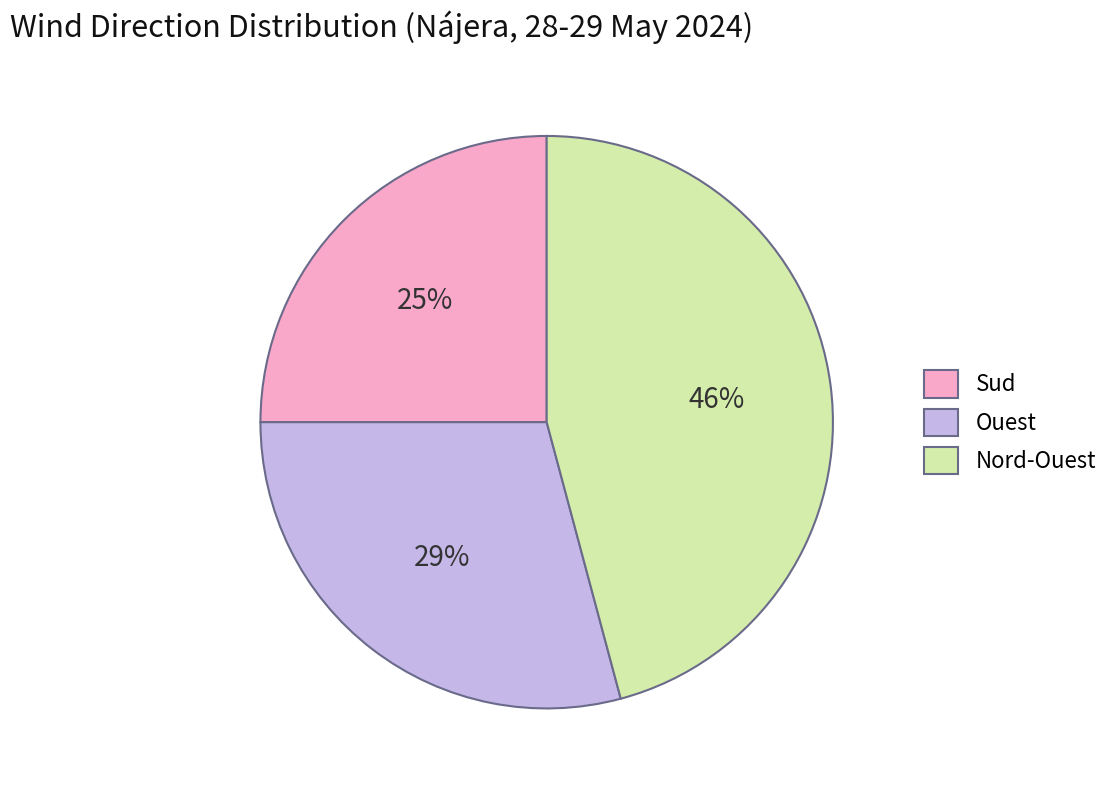

To the nearest percent, what is the difference between the largest and smallest slice percentages?

21%